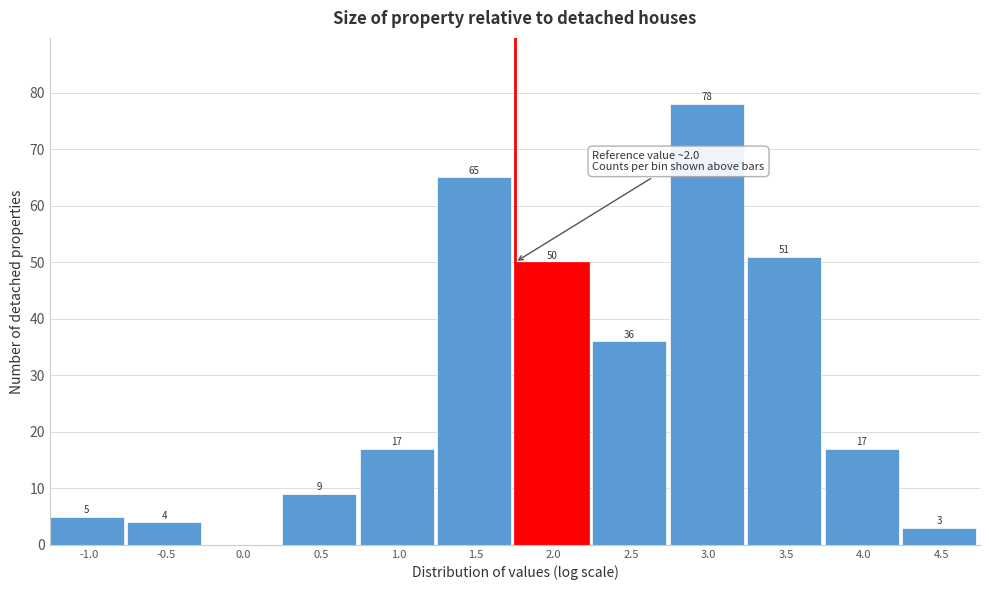

Reading left to right, what are all the values shown in this chart?

-1.0=5	-0.5=4	0.0=0	0.5=9	1.0=17	1.5=65	2.0=50	2.5=36	3.0=78	3.5=51	4.0=17	4.5=3